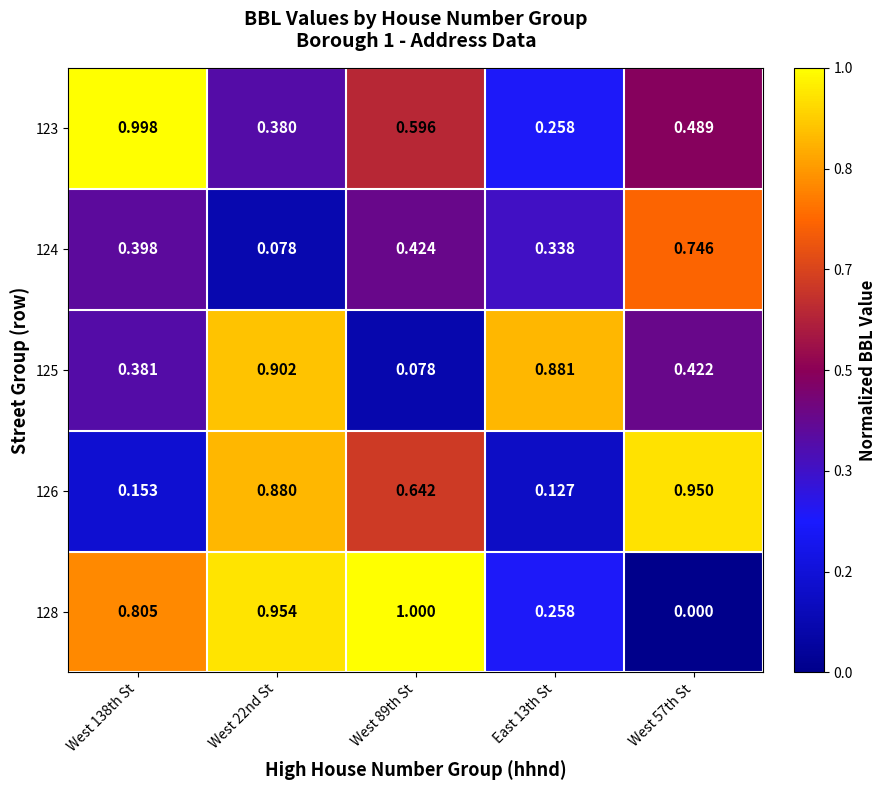

At which category is the sum across all series the highest?

West 22nd St